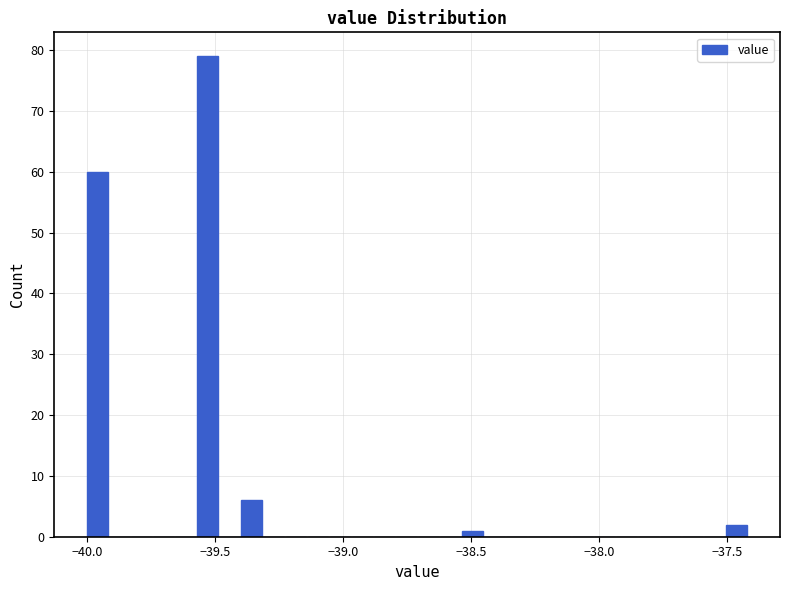

Read against the x-axis, roughly where is the centre of the tallest bar?

-39.55